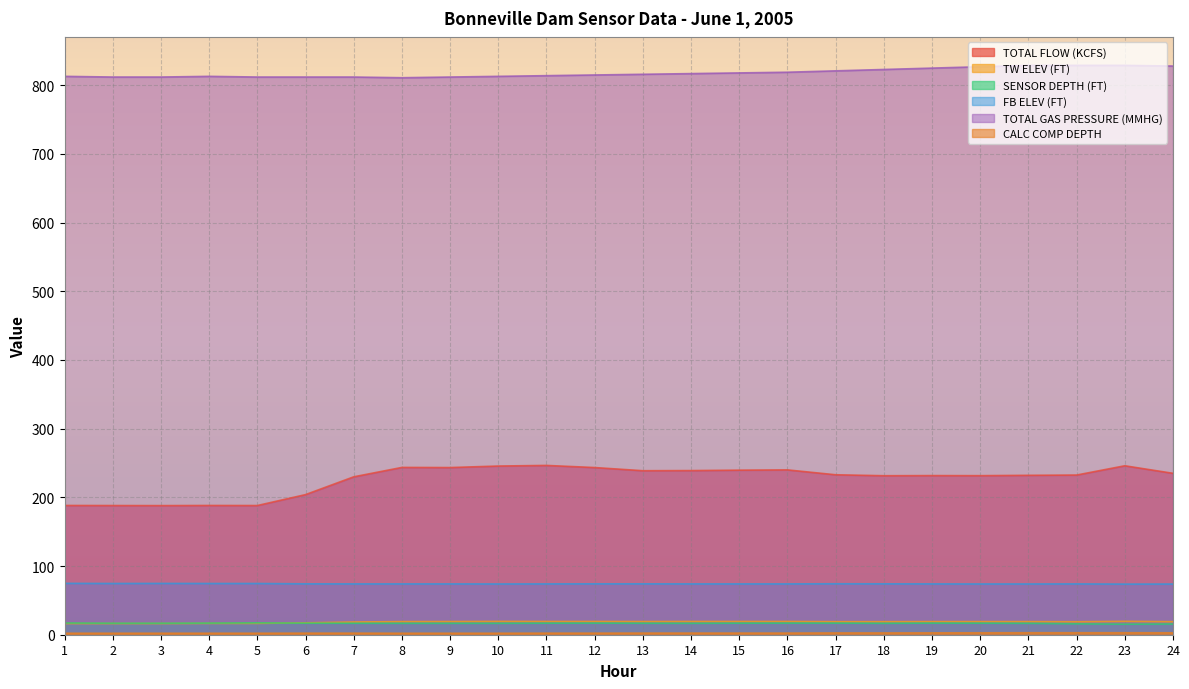

At 8, list the series in order from largest to smallest.

TOTAL GAS PRESSURE (MMHG), TOTAL FLOW (KCFS), FB ELEV (FT), TW ELEV (FT), SENSOR DEPTH (FT), CALC COMP DEPTH